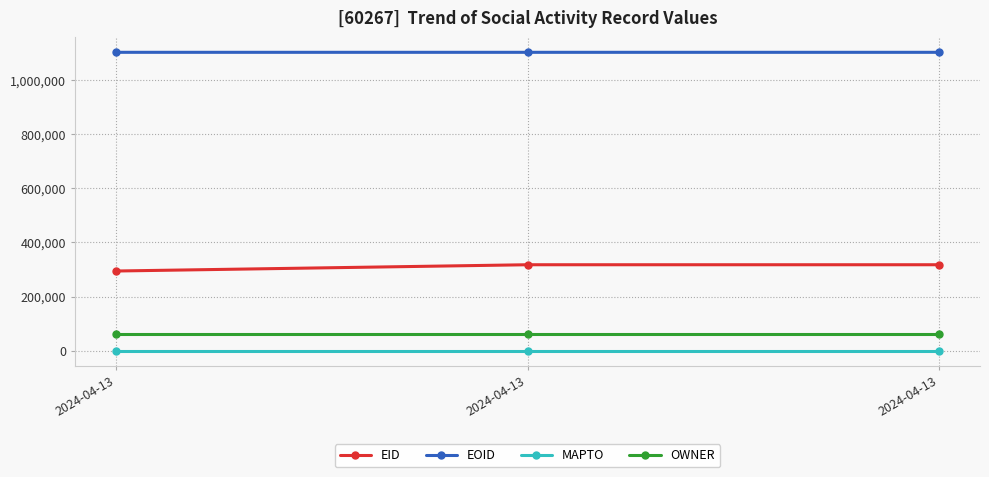

What are all the series names shown in the legend?

EID, EOID, MAPTO, OWNER